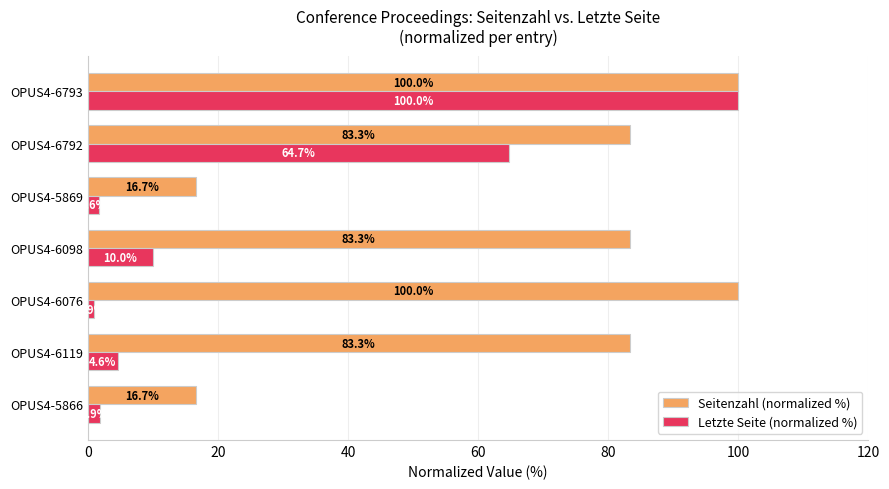

List the labels in order of Letzte Seite (normalized %) value, smallest first.

OPUS4-6076, OPUS4-5869, OPUS4-5866, OPUS4-6119, OPUS4-6098, OPUS4-6792, OPUS4-6793